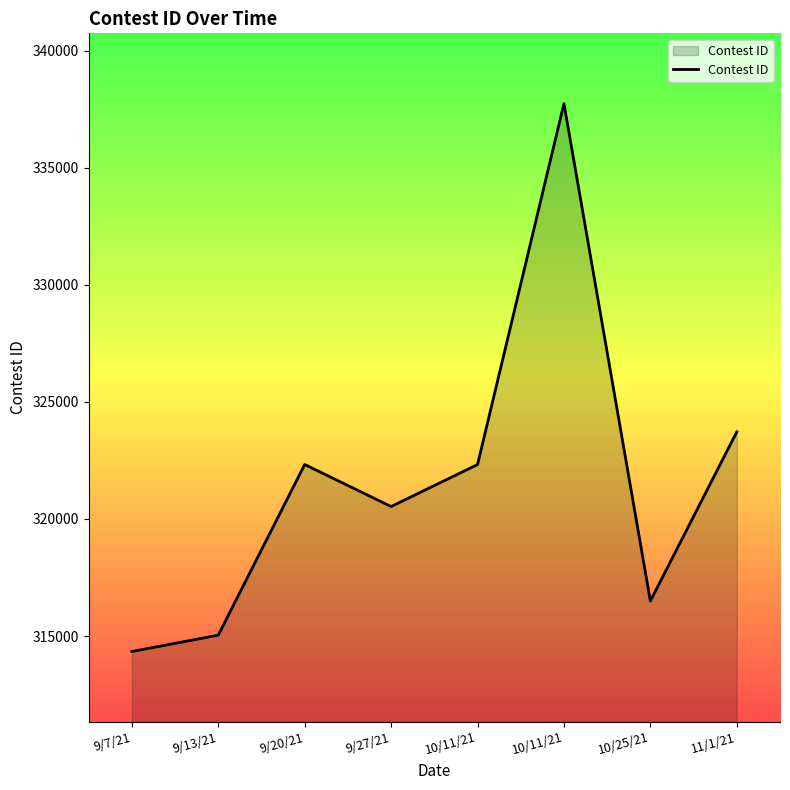

What is the change in value from 9/13/21 to 10/11/21?

+7282